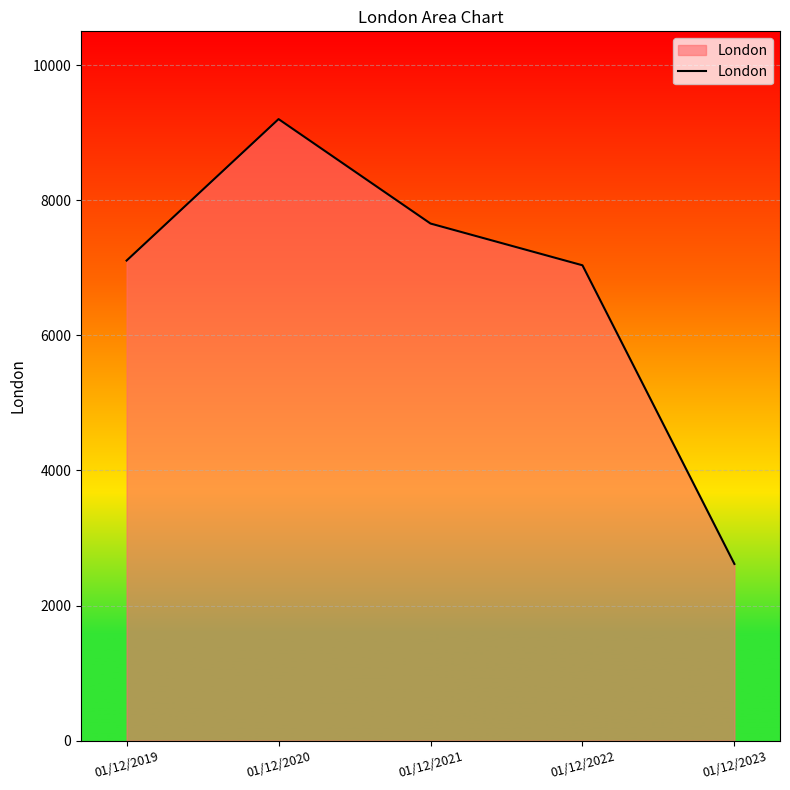

Approximately how many times larger is the value at 01/12/2022 compared to 01/12/2023?

2.7